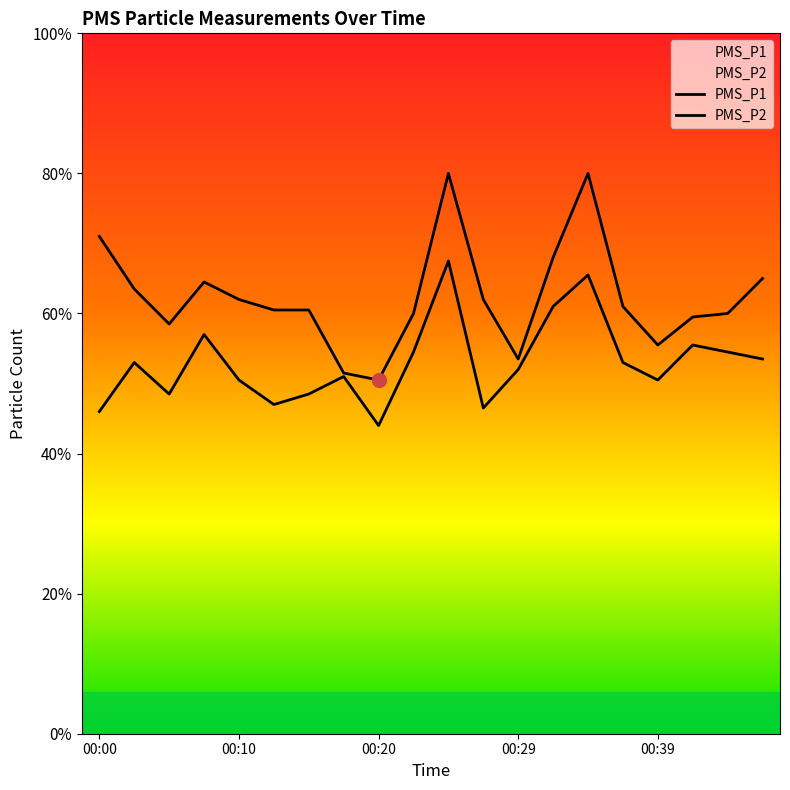

Which label corresponds to the largest value in the chart?

00:24